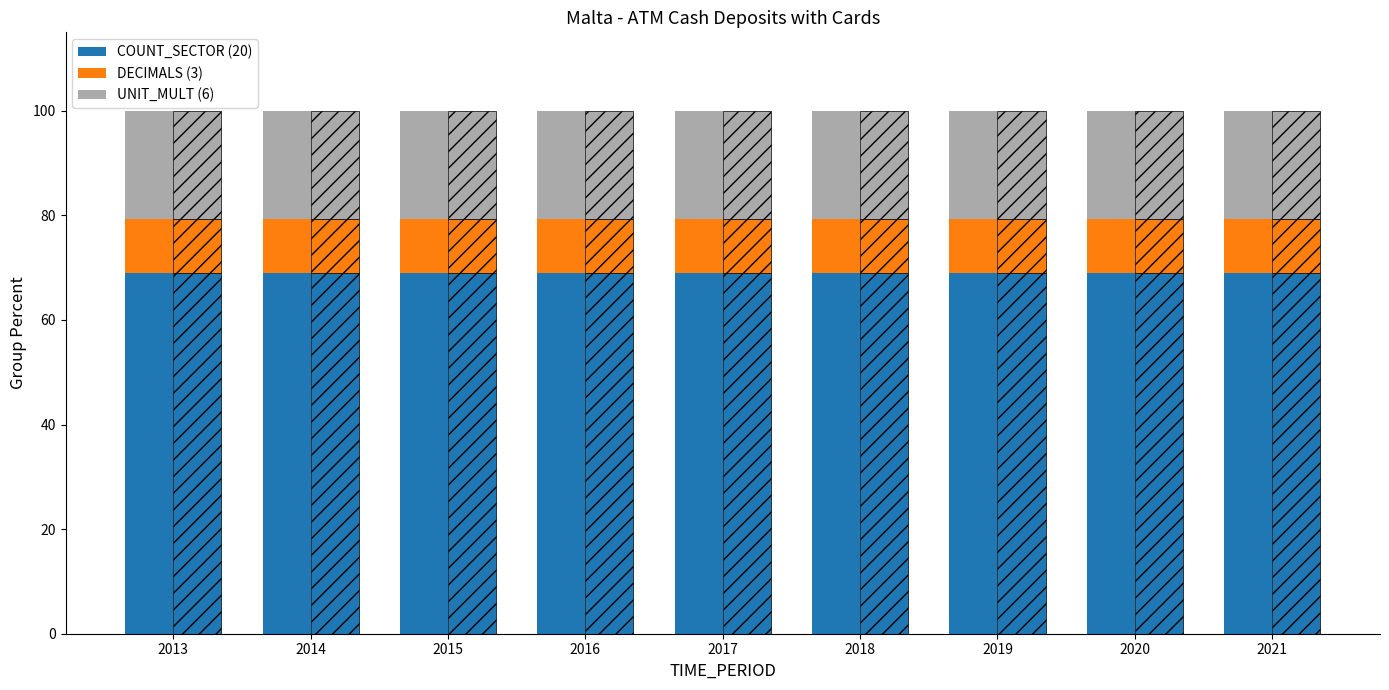

Is it true that UNIT_MULT (6) equals 30.9 at 2021?

False